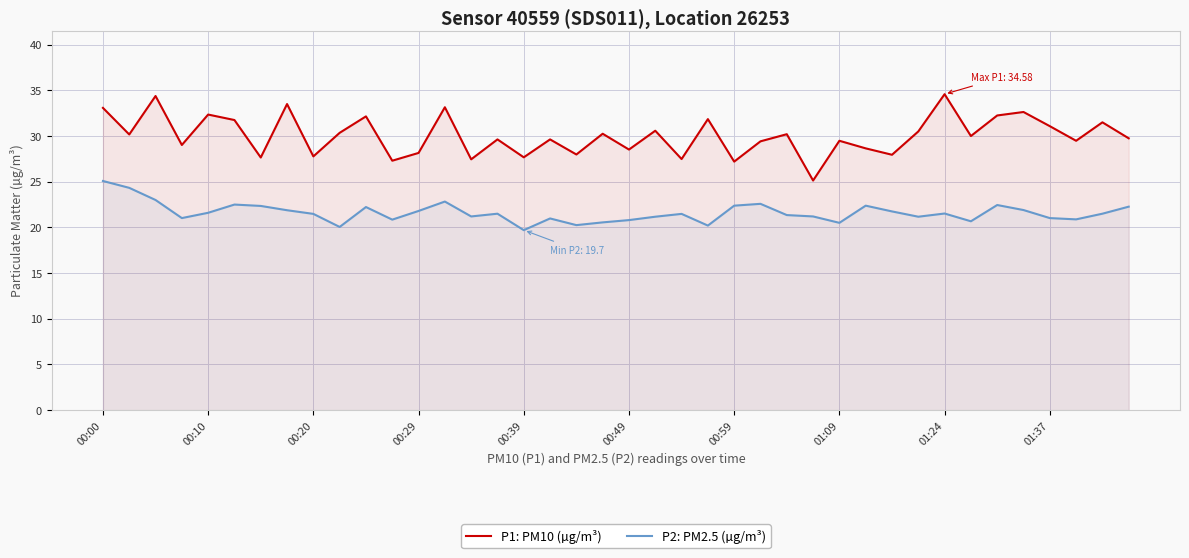

True or false: P2: PM2.5 (µg/m³) and P1: PM10 (µg/m³) intersect in this chart.

False